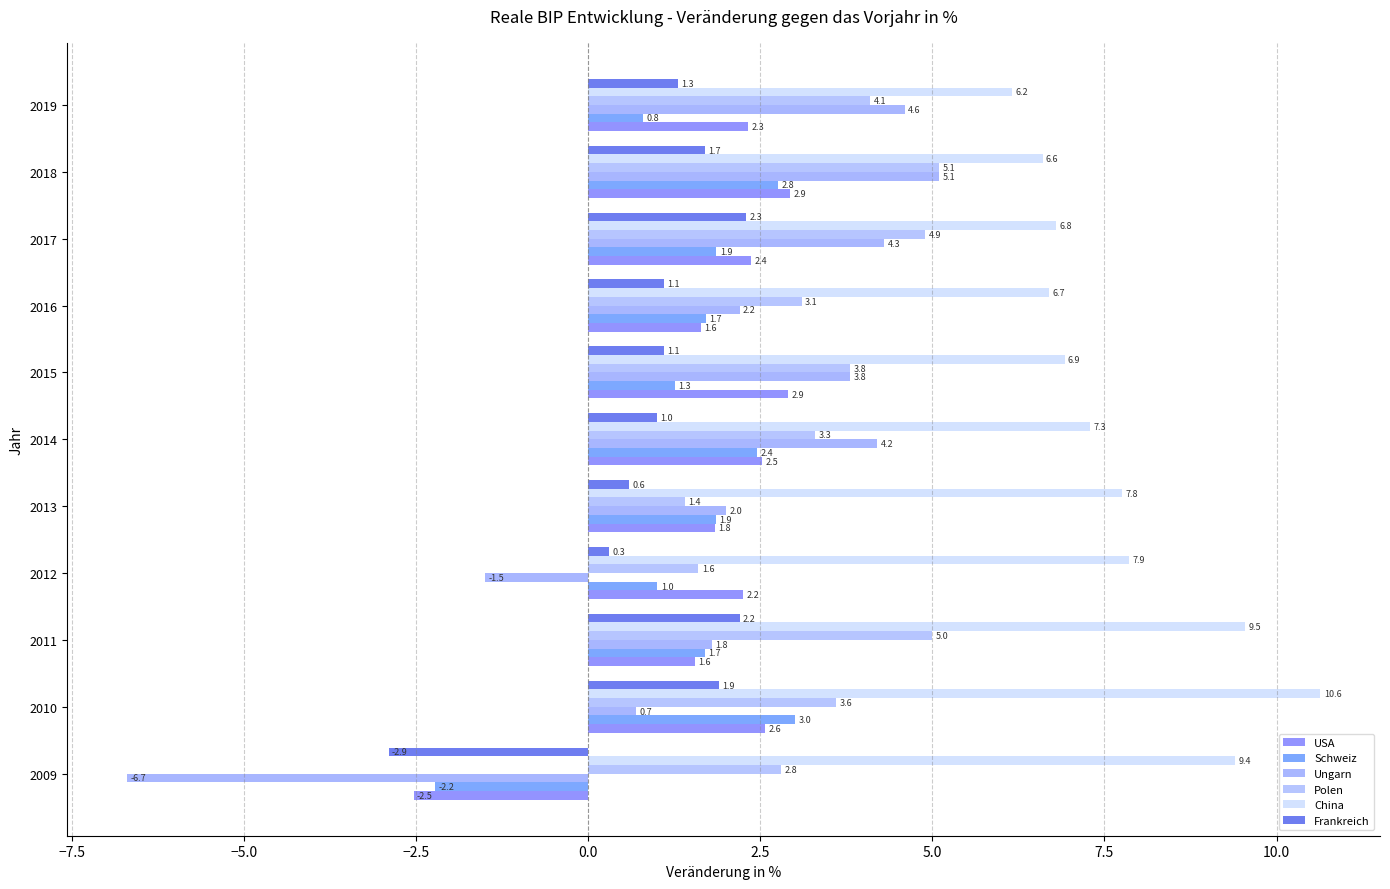

How many series are shown in this chart?

6